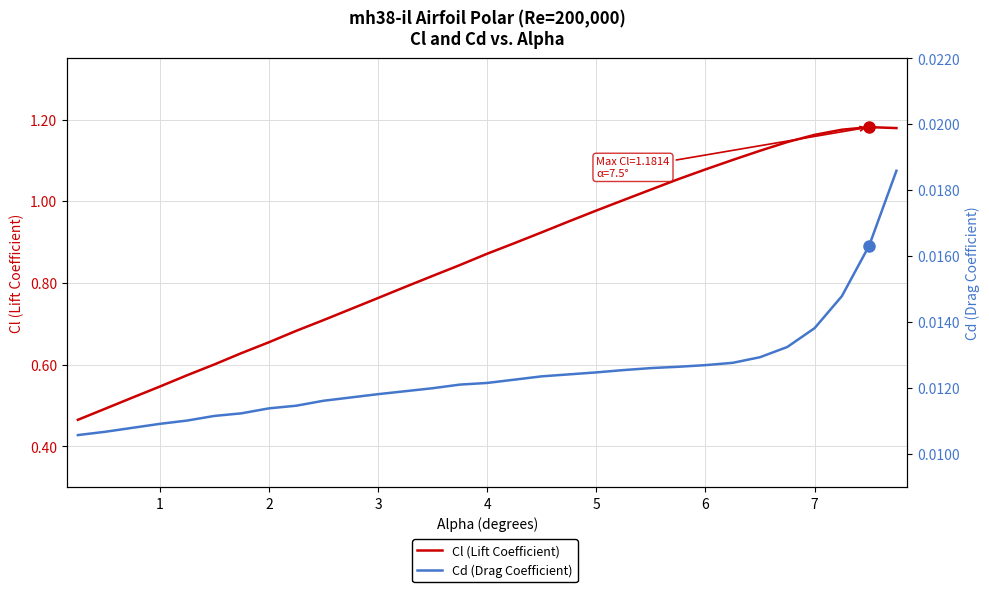

True or false: Cl (Lift Coefficient) and Cd (Drag Coefficient) intersect in this chart.

False